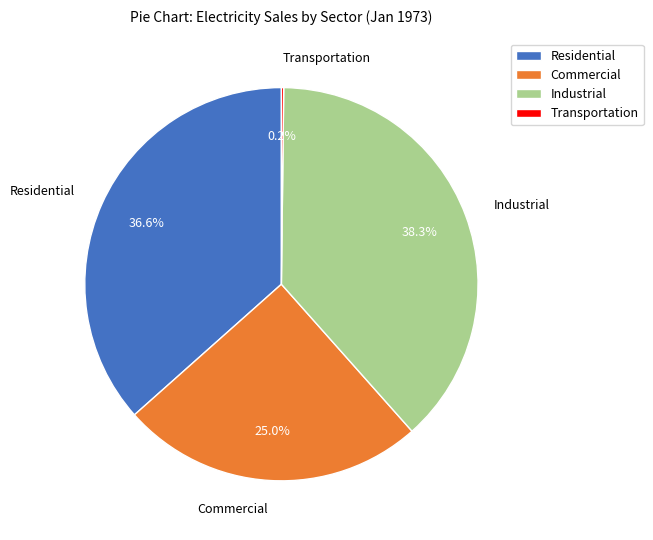

What is the largest slice in the pie chart?

Industrial